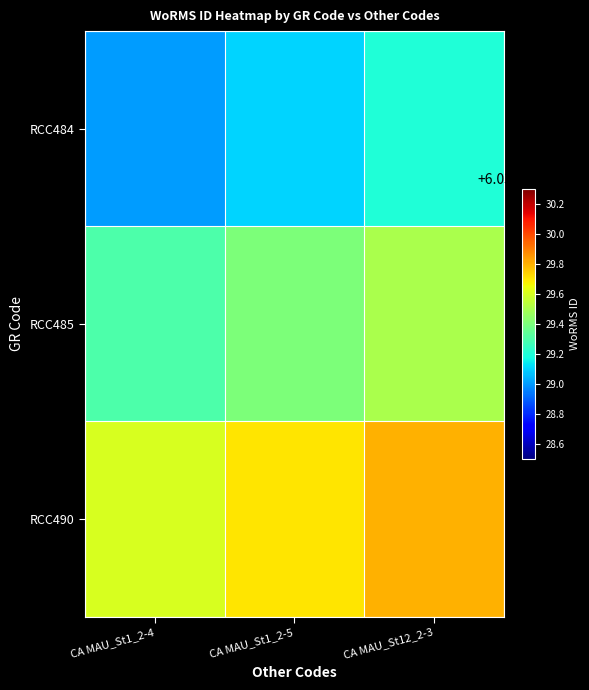

At which category is the sum across all series the highest?

CA MAU_St12_2-3